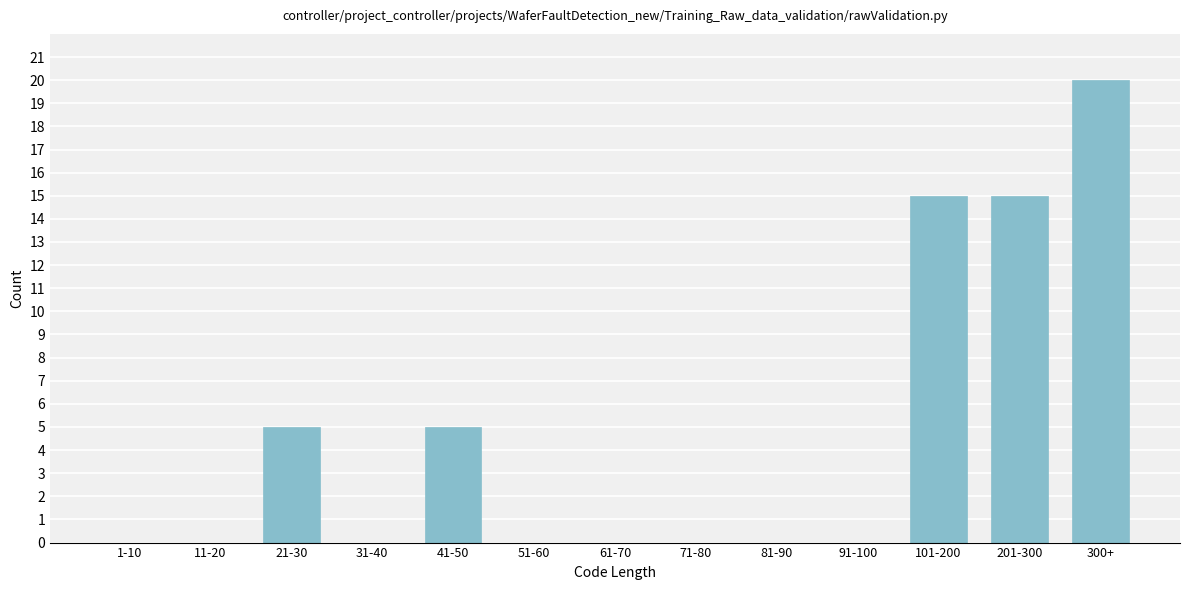

Reading right to left, extract all data points from this chart.

300+=20	201-300=15	101-200=15	91-100=0	81-90=0	71-80=0	61-70=0	51-60=0	41-50=5	31-40=0	21-30=5	11-20=0	1-10=0